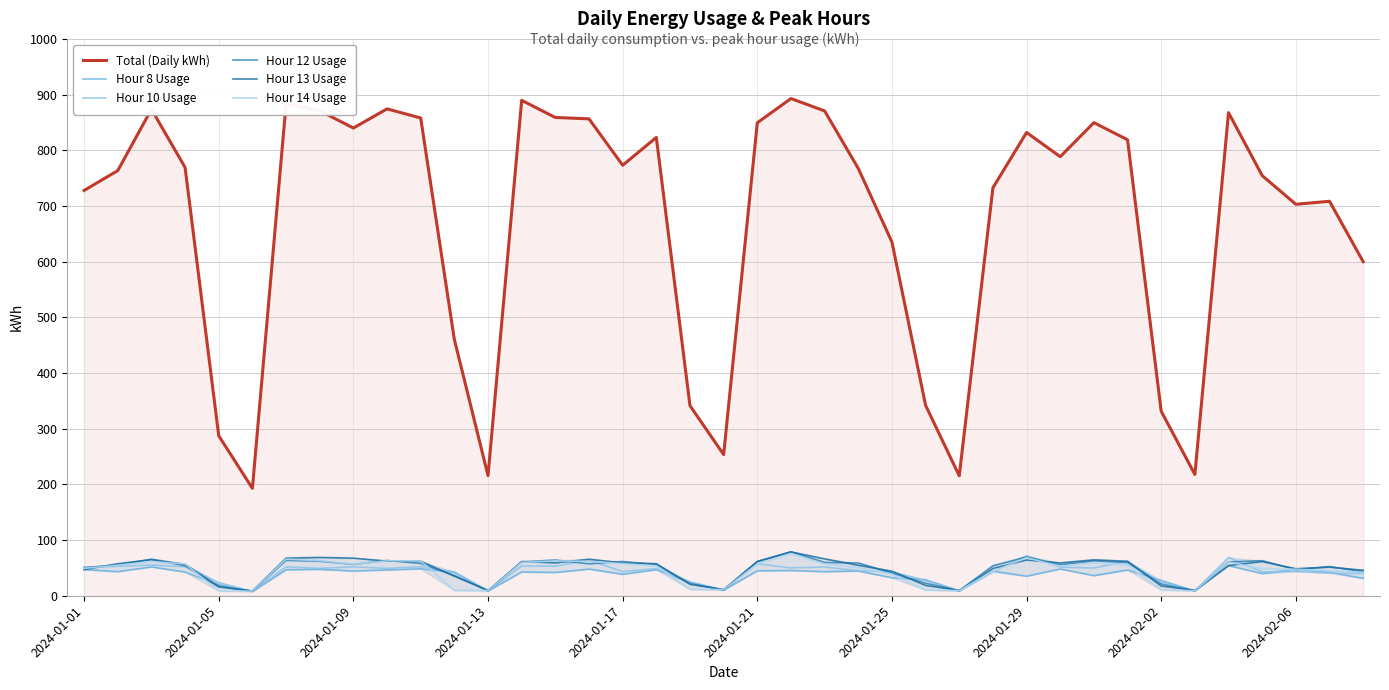

What is the approximate value of Hour 12 Usage at 33?

8.7